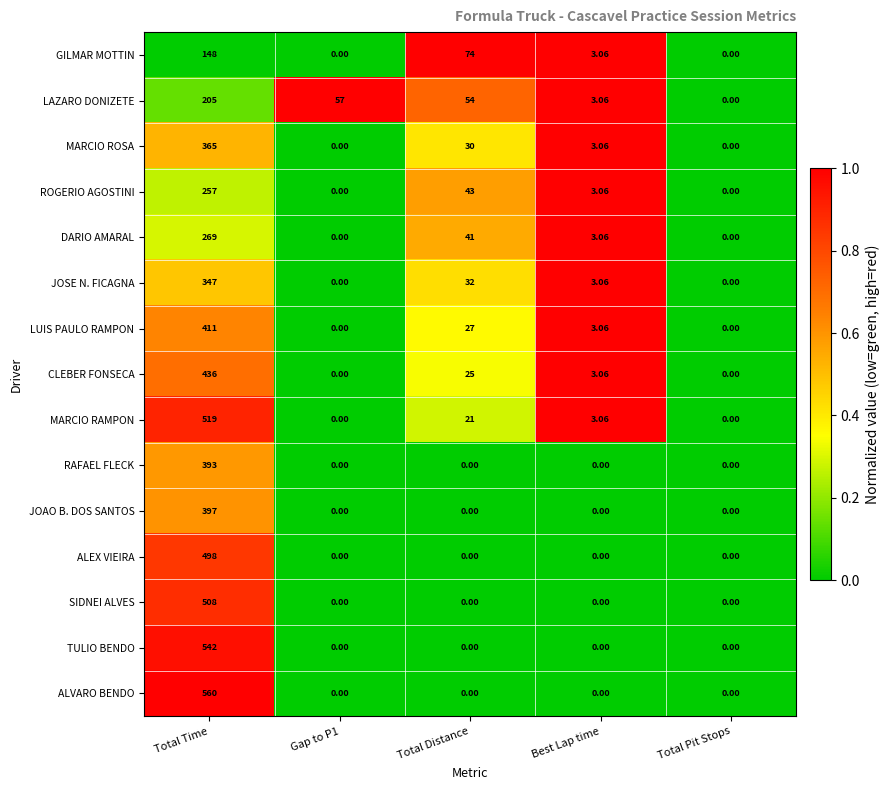

How many values in the RAFAEL FLECK series exceed 0?

1